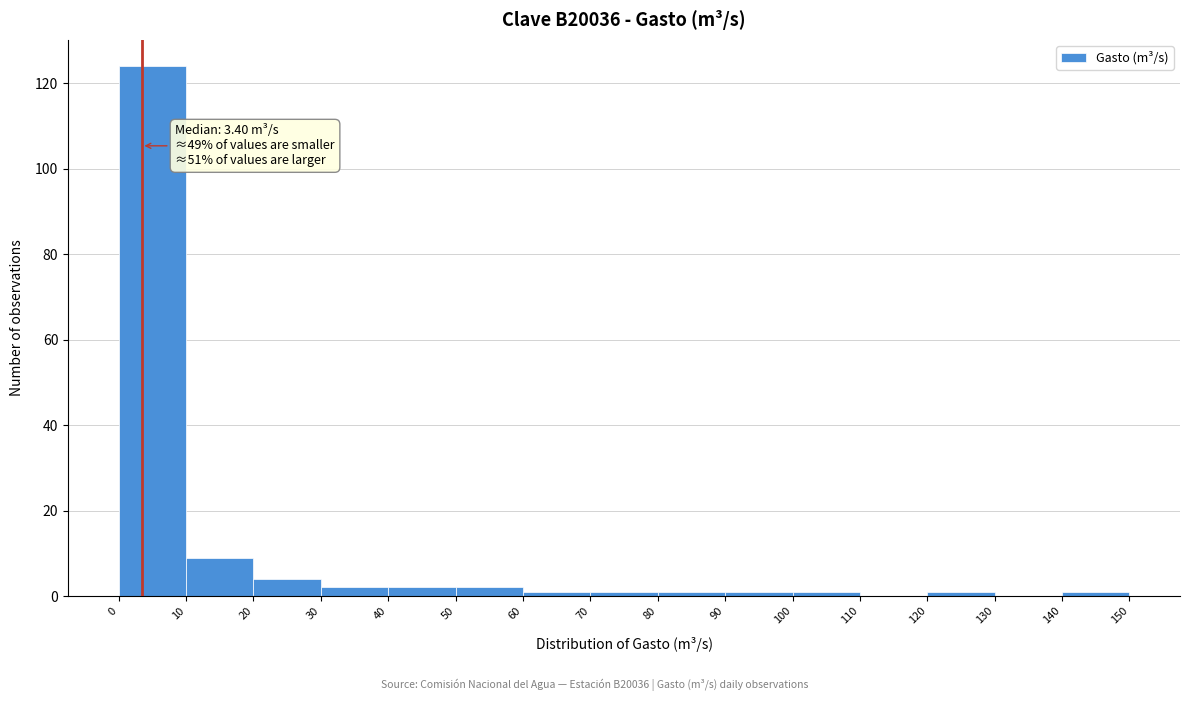

Which range on the x-axis has the tallest bar?

0 to 10